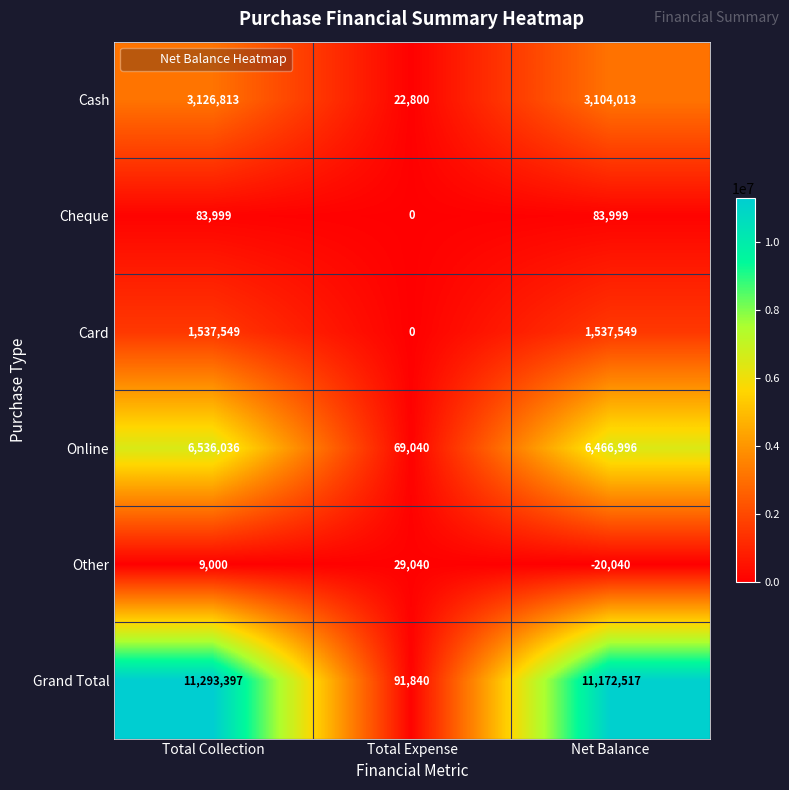

Rank the series by their maximum value, from lowest to highest.

Other, Cheque, Card, Cash, Online, Grand Total